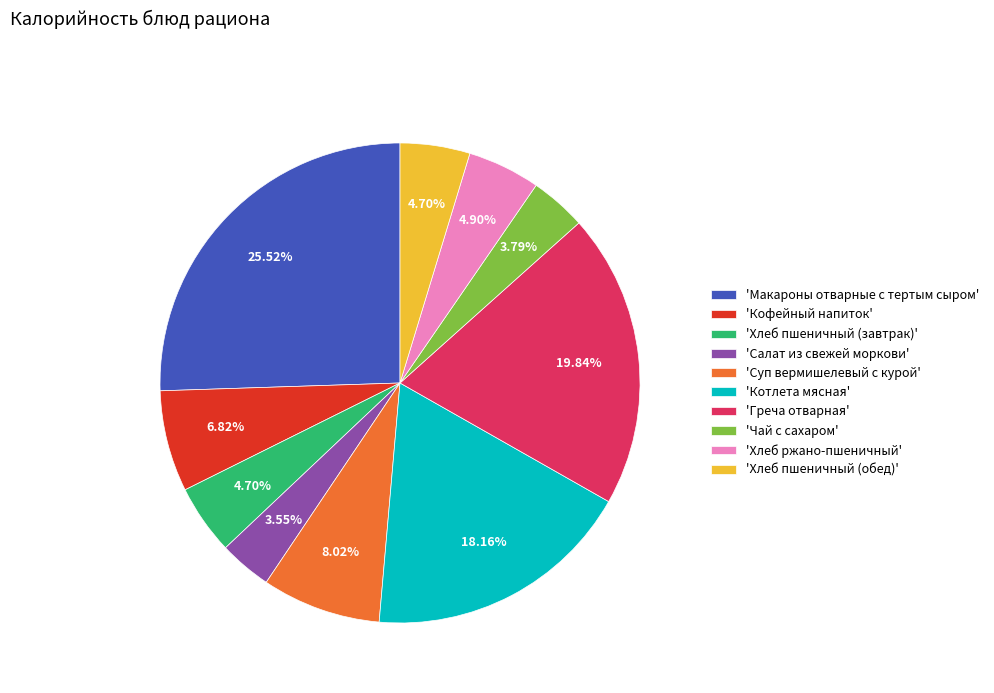

Does any single category account for the majority?

No